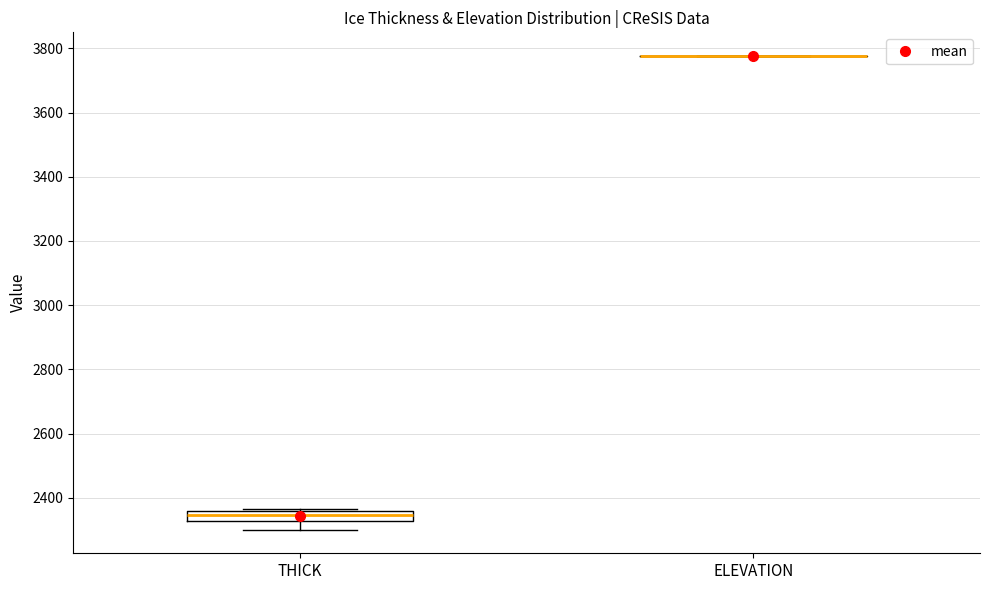

Reading left to right, read every box against the y-axis: the position of its median line, the range the box covers, and the ends of its whiskers. The values are not printed on the chart, so give them approximately, as read against the axis.

THICK: median 2340, box 2320 to 2360, whiskers 2300 to 2360
ELEVATION: box collapsed to a line at 3780, whiskers 3780 to 3780